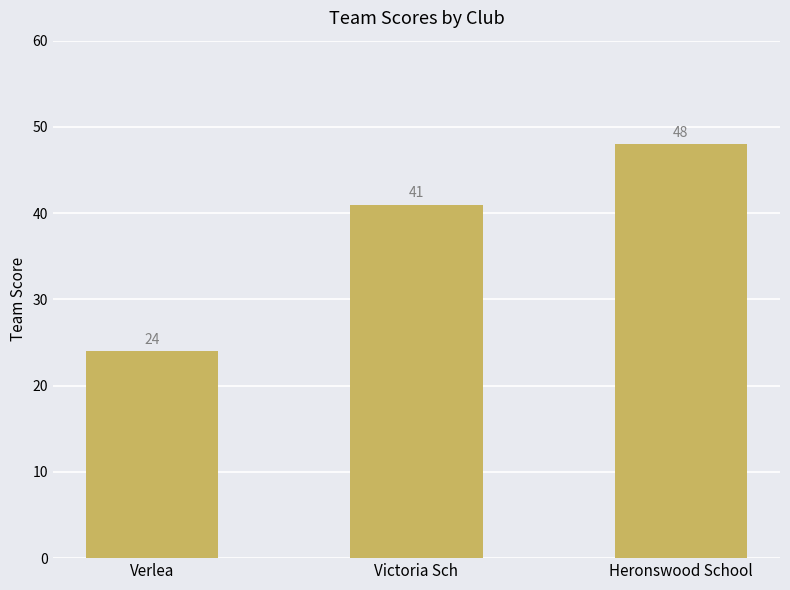

Approximately how many times larger is the value at Victoria Sch compared to Verlea?

1.7